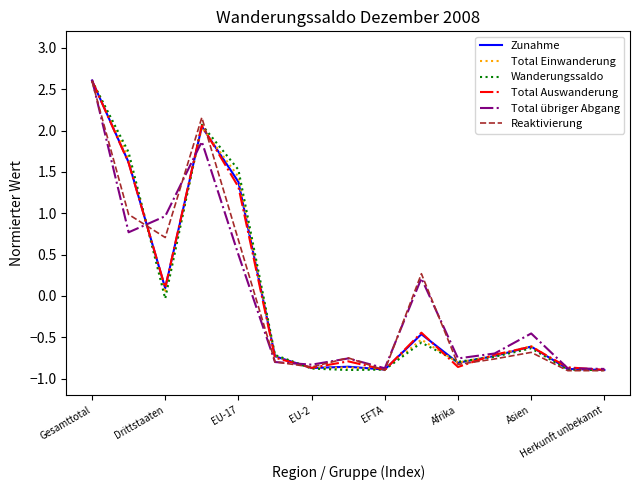

What is the minimum value shown in the chart?

-0.9